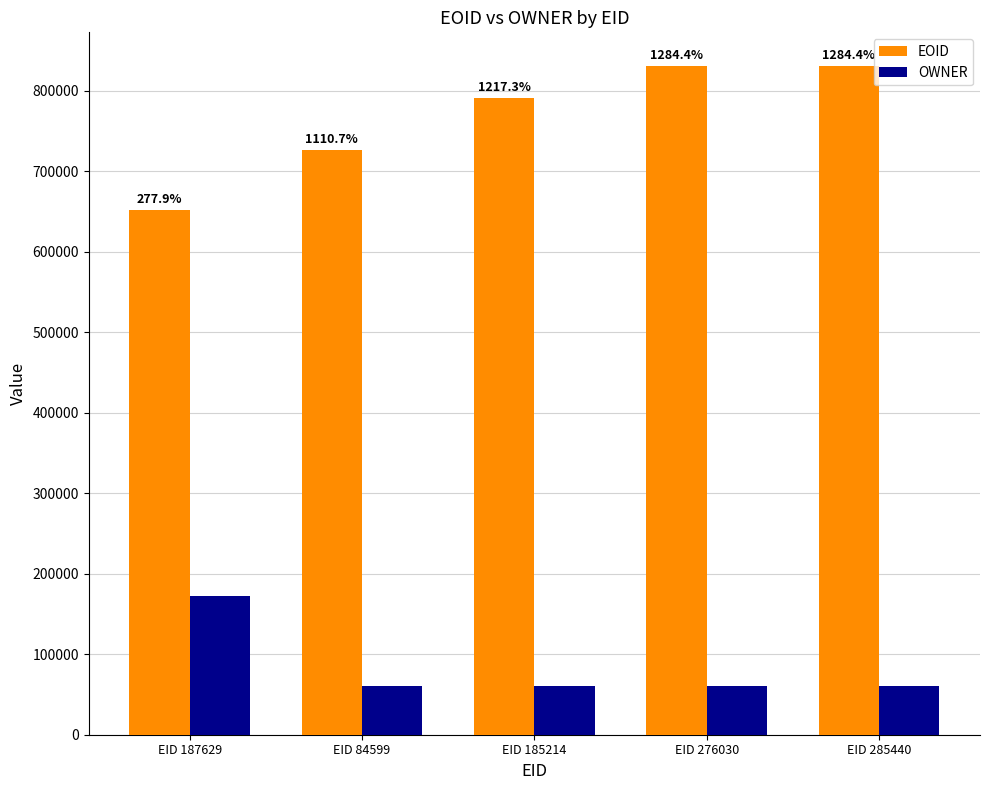

At which category does the chart reach its peak across all series?

EID 285440